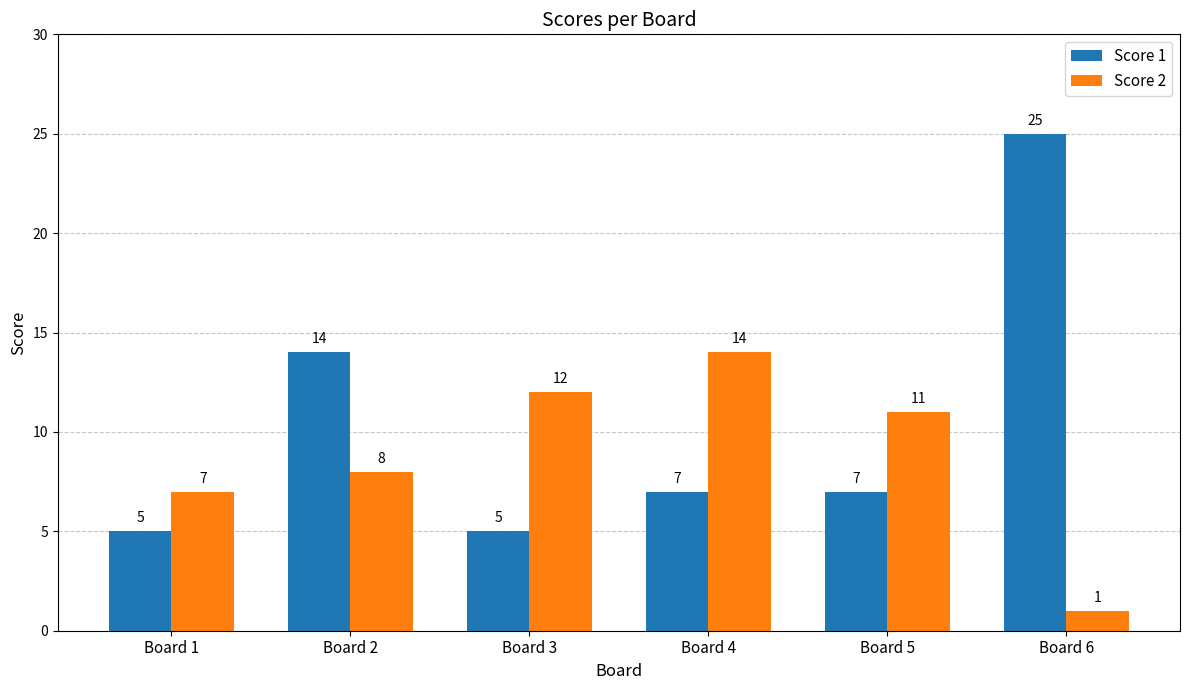

Are the bars grouped side by side (vs. stacked)?

Yes